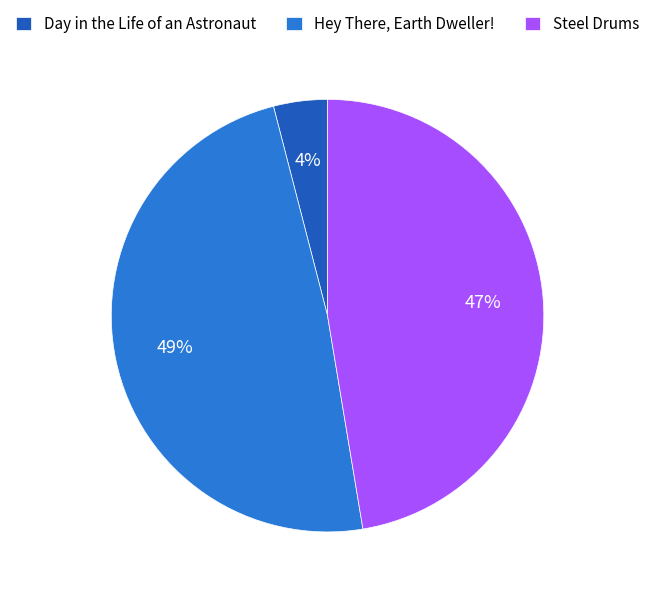

Count the number of slices in the pie.

3